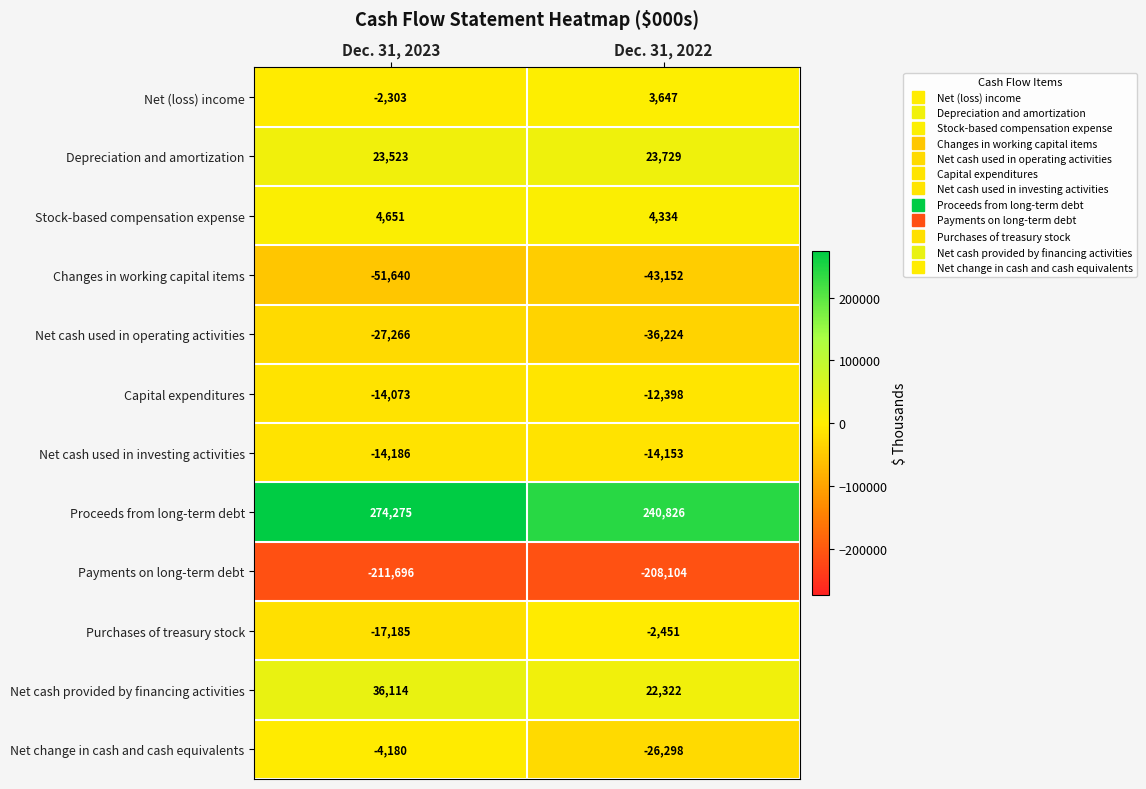

Where is Net cash used in investing activities nearest to the value -14169?

Dec. 31, 2022